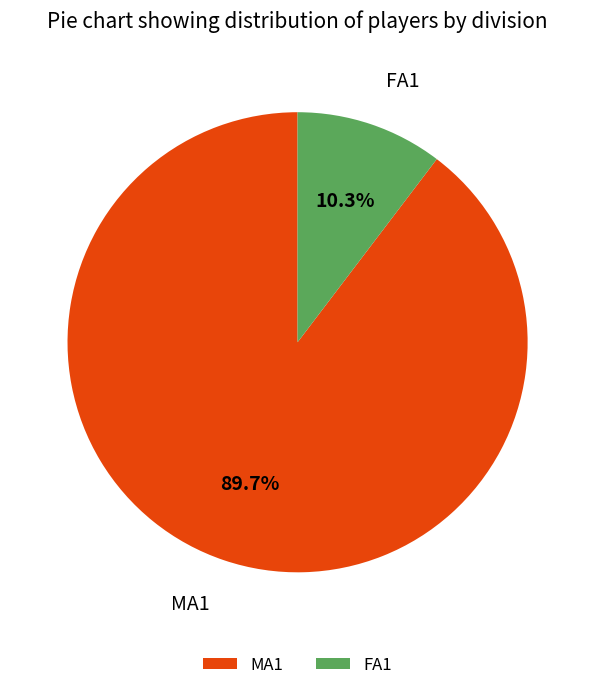

To the nearest percent, what is the average slice percentage?

50%